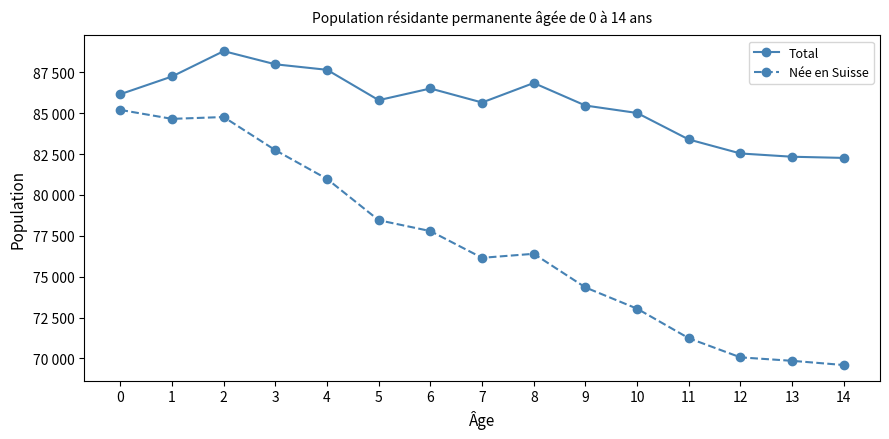

List the series in order of their peak value, lowest first.

Née en Suisse, Total